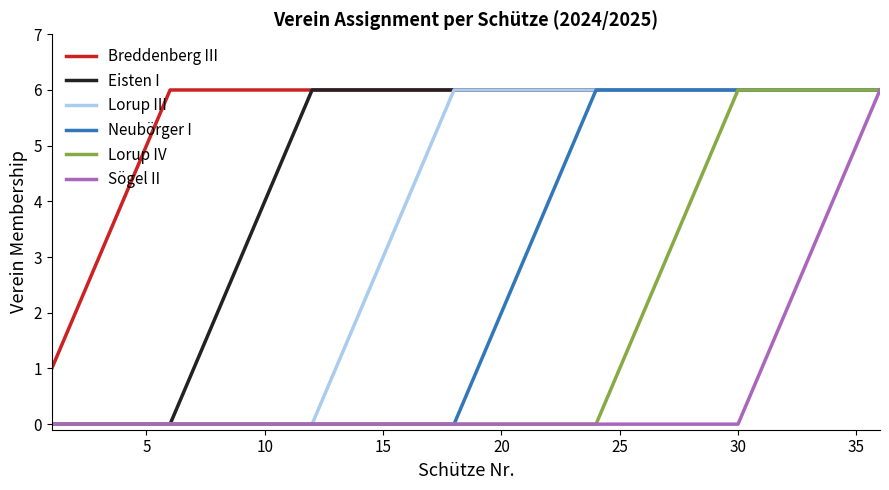

Does the chart have visible grid lines?

No